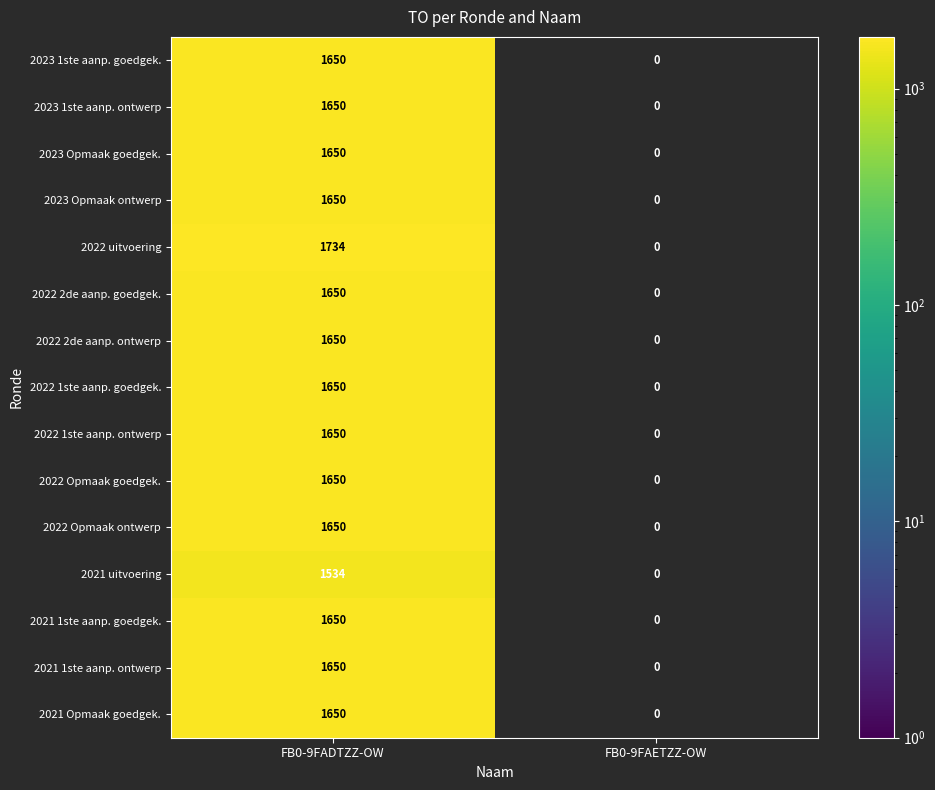

What is the sum of all 2021 1ste aanp. goedgek. values?

1650